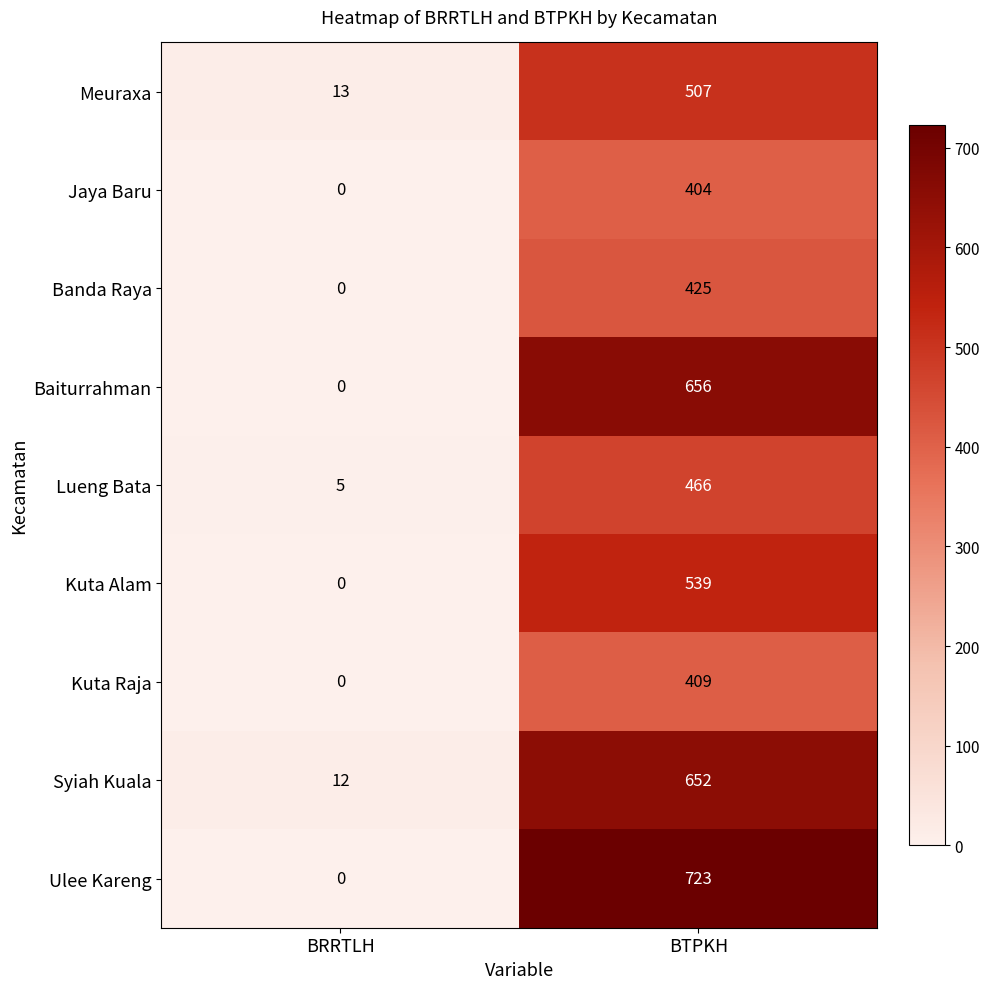

The value of Meuraxa at BTPKH is 507. True or false?

True